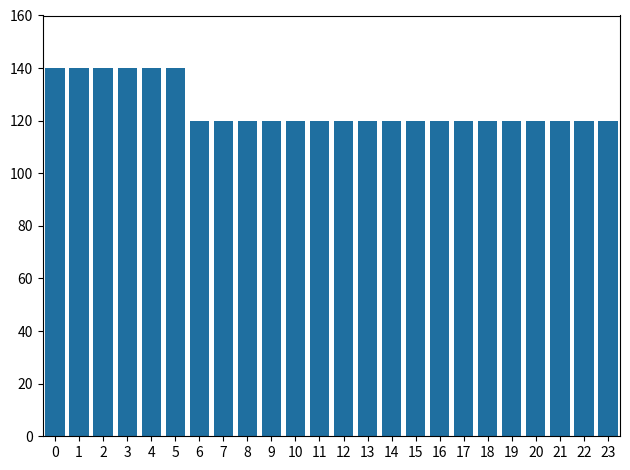

Reading left to right, what are all the values shown in this chart?

0=140	1=140	2=140	3=140	4=140	5=140	6=120	7=120	8=120	9=120	10=120	11=120	12=120	13=120	14=120	15=120	16=120	17=120	18=120	19=120	20=120	21=120	22=120	23=120